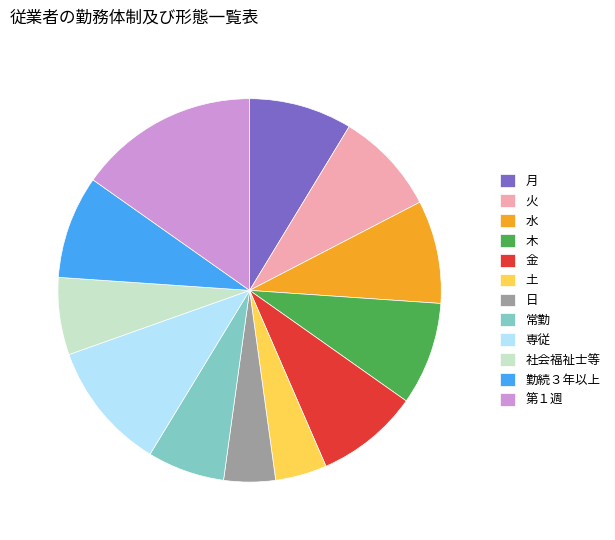

Which slice is the largest?

第１週